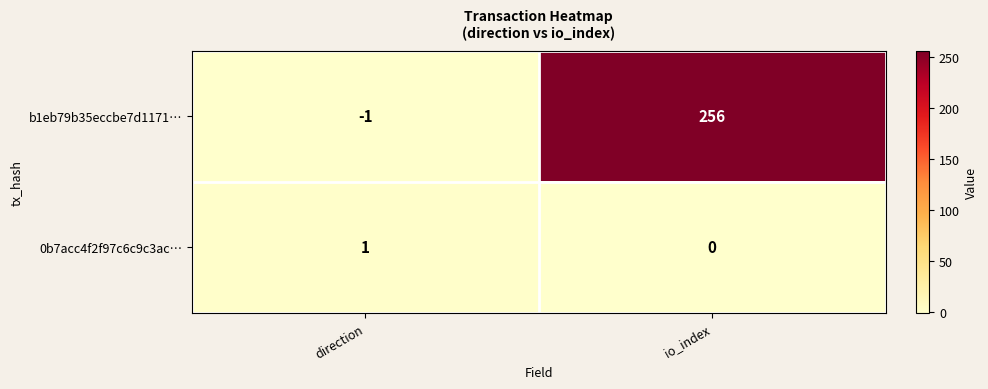

Rank the series at io_index from highest to lowest value.

b1eb79b35eccbe7d1171…, 0b7acc4f2f97c6c9c3ac…